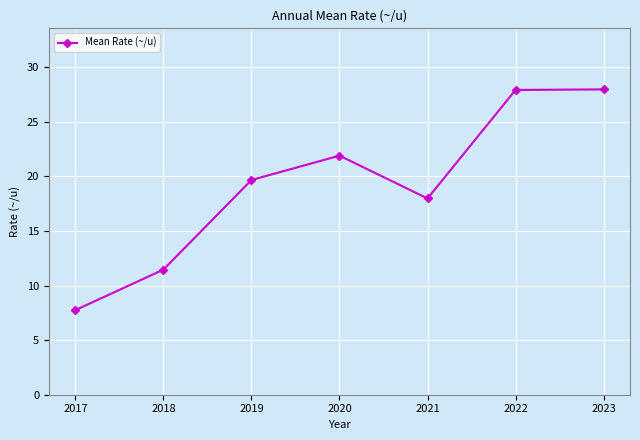

What is the change in value from 2018 to 2022?

+16.5